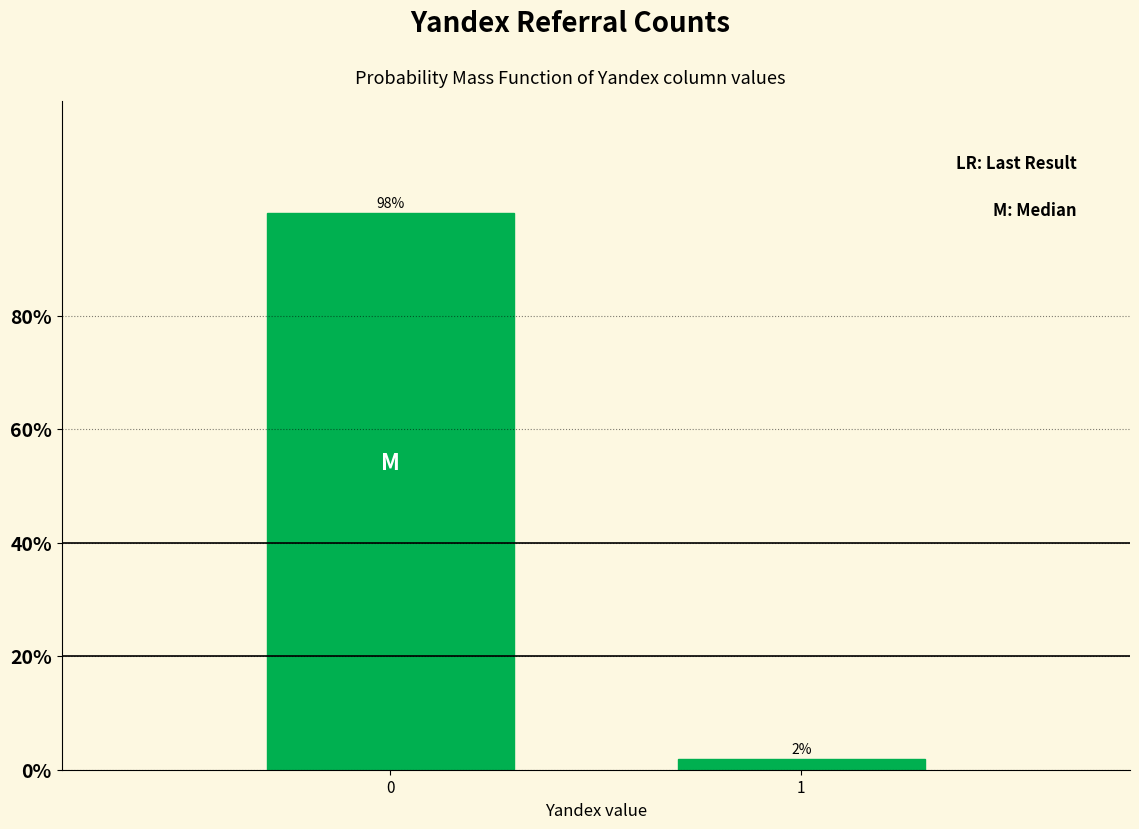

What is the average value?

50.0